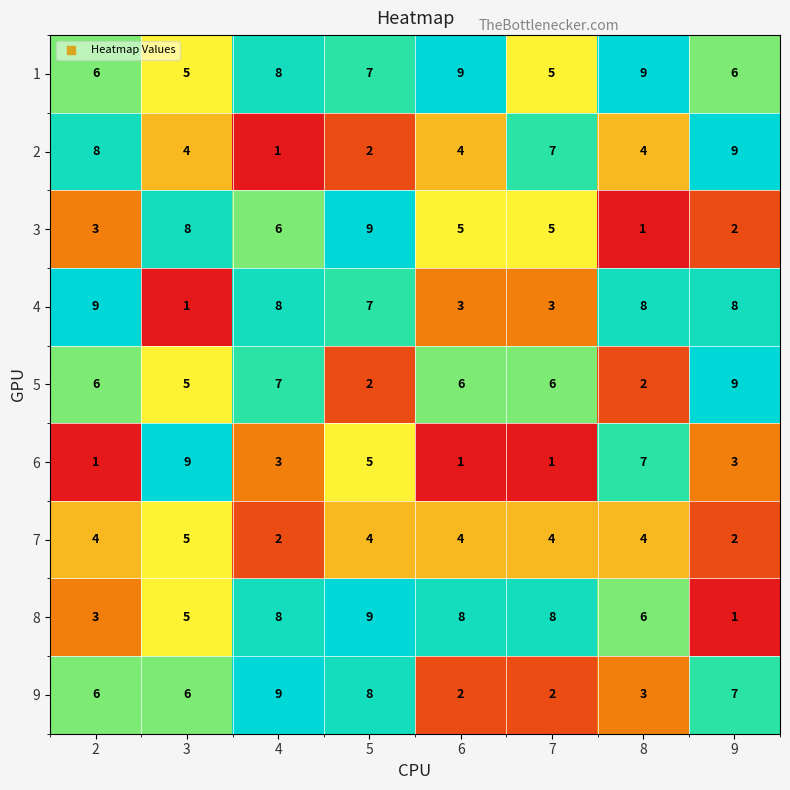

Count the 3 values in the range 3 to 8.

5